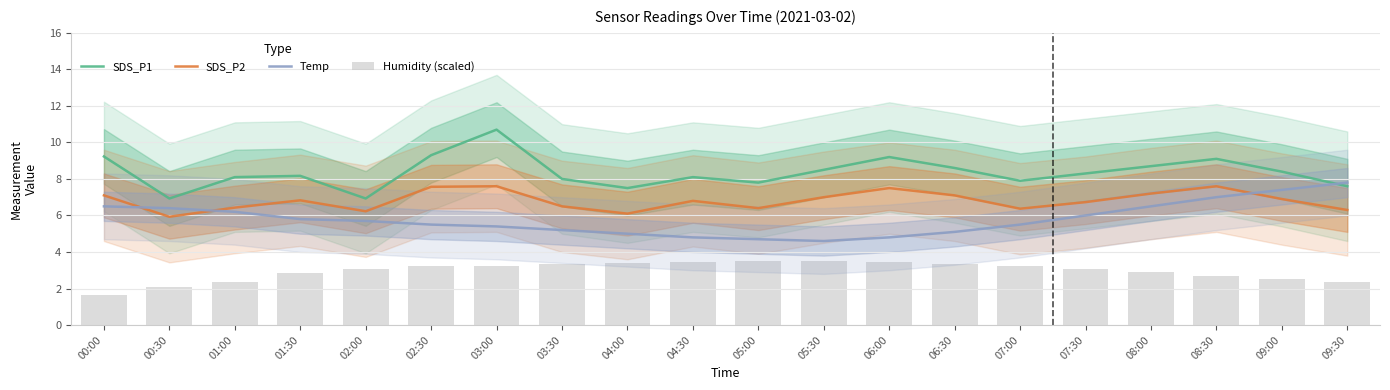

Reading left to right, what are all the values shown in this chart?

SDS_P1: 00:00=9.2	00:30=6.9	01:00=8.1	01:30=8.2	02:00=6.9	02:30=9.3	03:00=10.7	03:30=8.0	04:00=7.5	04:30=8.1	05:00=7.8	05:30=8.5	06:00=9.2	06:30=8.6	07:00=7.9	07:30=8.3	08:00=8.7	08:30=9.1	09:00=8.4	09:30=7.6
SDS_P2: 00:00=7.1	00:30=5.9	01:00=6.4	01:30=6.8	02:00=6.2	02:30=7.6	03:00=7.6	03:30=6.5	04:00=6.1	04:30=6.8	05:00=6.4	05:30=7.0	06:00=7.5	06:30=7.1	07:00=6.4	07:30=6.7	08:00=7.2	08:30=7.6	09:00=6.9	09:30=6.3
Temp: 00:00=6.5	00:30=6.4	01:00=6.2	01:30=5.8	02:00=5.7	02:30=5.5	03:00=5.4	03:30=5.2	04:00=5.0	04:30=4.8	05:00=4.7	05:30=4.6	06:00=4.8	06:30=5.1	07:00=5.5	07:30=6.0	08:00=6.5	08:30=7.0	09:00=7.4	09:30=7.8
Humidity (scaled): 00:00=1.6	00:30=2.1	01:00=2.3	01:30=2.9	02:00=3.1	02:30=3.2	03:00=3.2	03:30=3.3	04:00=3.4	04:30=3.4	05:00=3.5	05:30=3.5	06:00=3.4	06:30=3.4	07:00=3.2	07:30=3.1	08:00=2.9	08:30=2.7	09:00=2.5	09:30=2.4